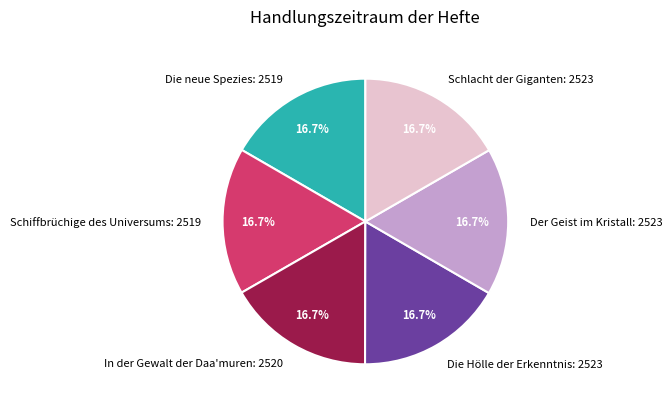

To the nearest percent, what is the average slice percentage?

17%